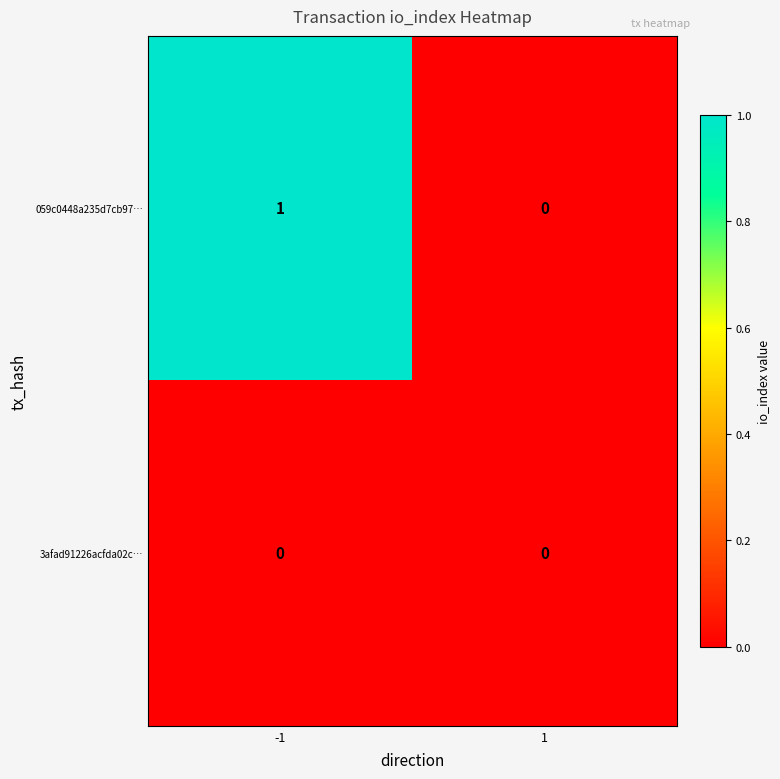

Rank the categories by 059c0448a235d7cb97… value from highest to lowest.

-1, 1